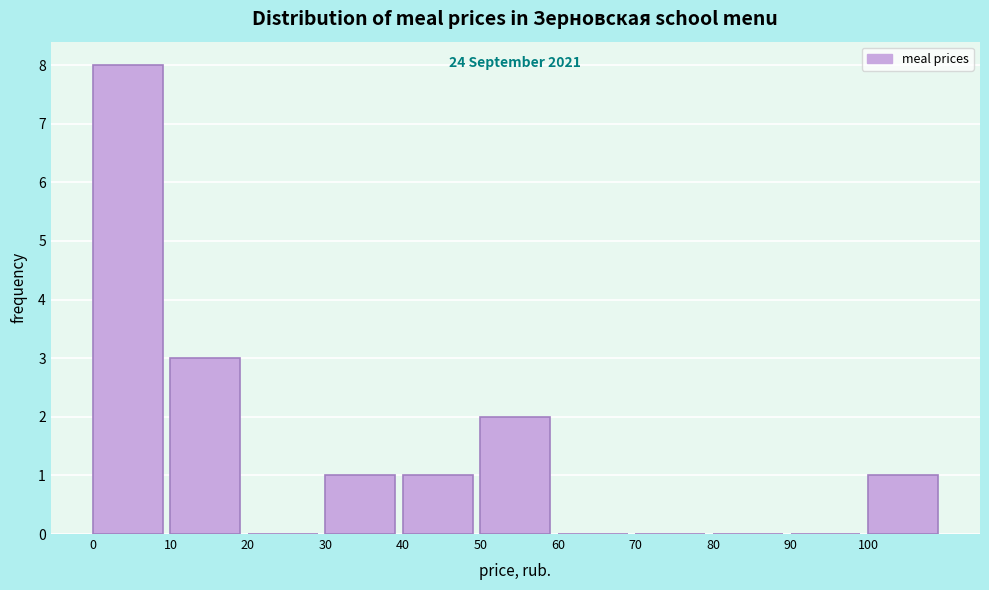

Which range on the x-axis has the tallest bar?

0 to 10